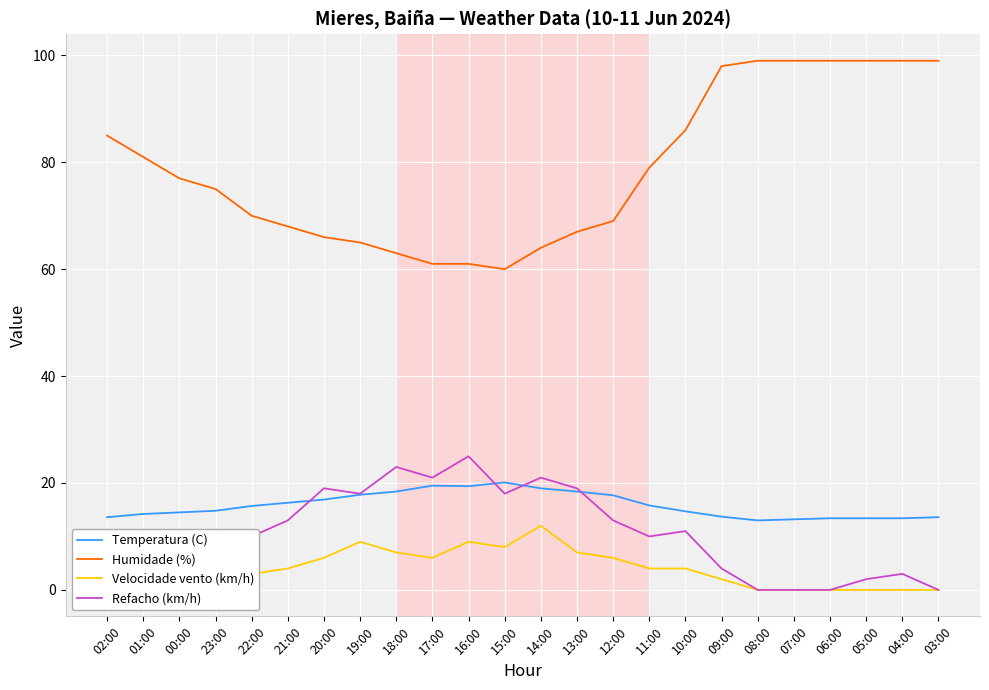

The value of Velocidade vento (km/h) at 00:00 is 2.0. True or false?

True